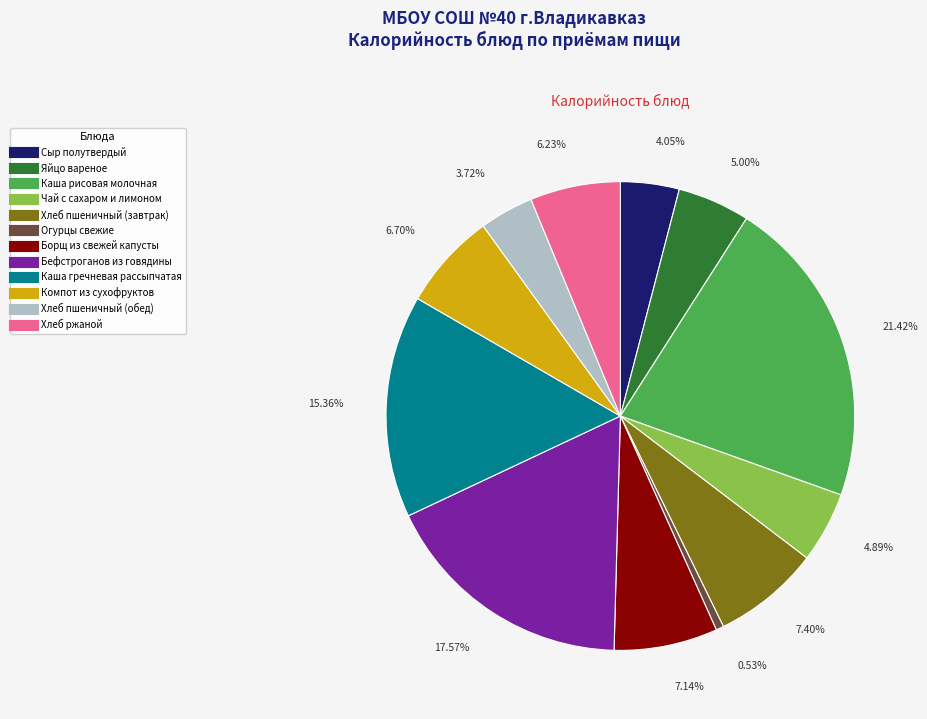

Is it true that Борщ из свежей капусты is 7% of the pie?

True